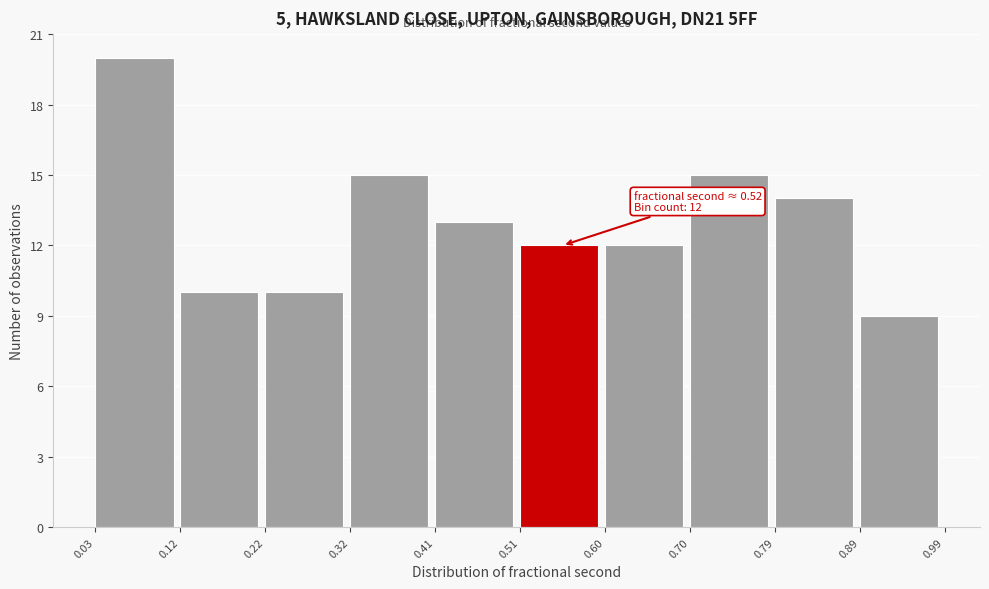

Over which range of the x-axis is the bar tallest?

0.03 to 0.12